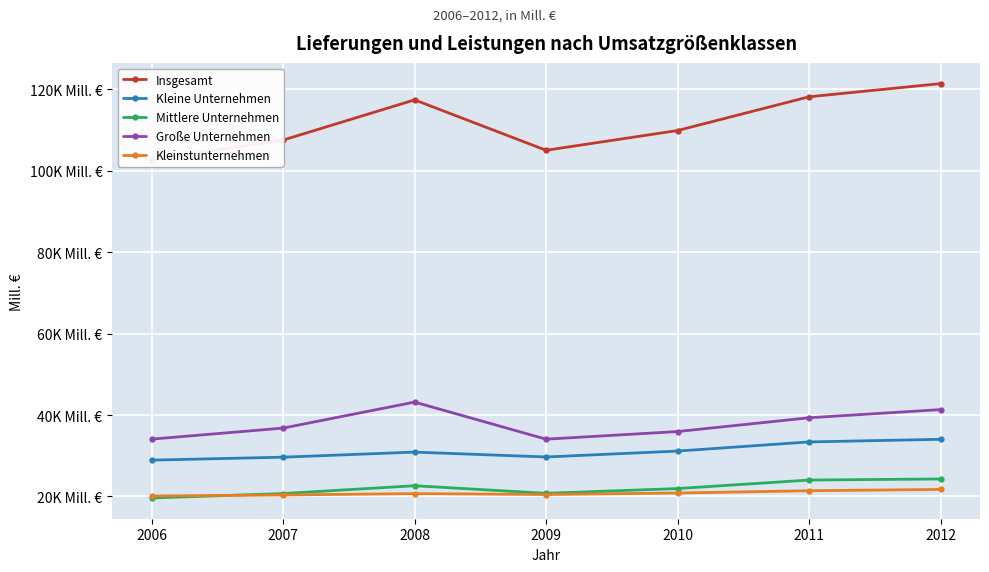

What is the minimum value shown in the chart?

19625.0